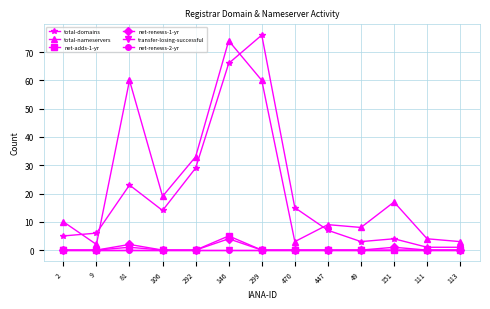

Does the chart have visible grid lines?

Yes